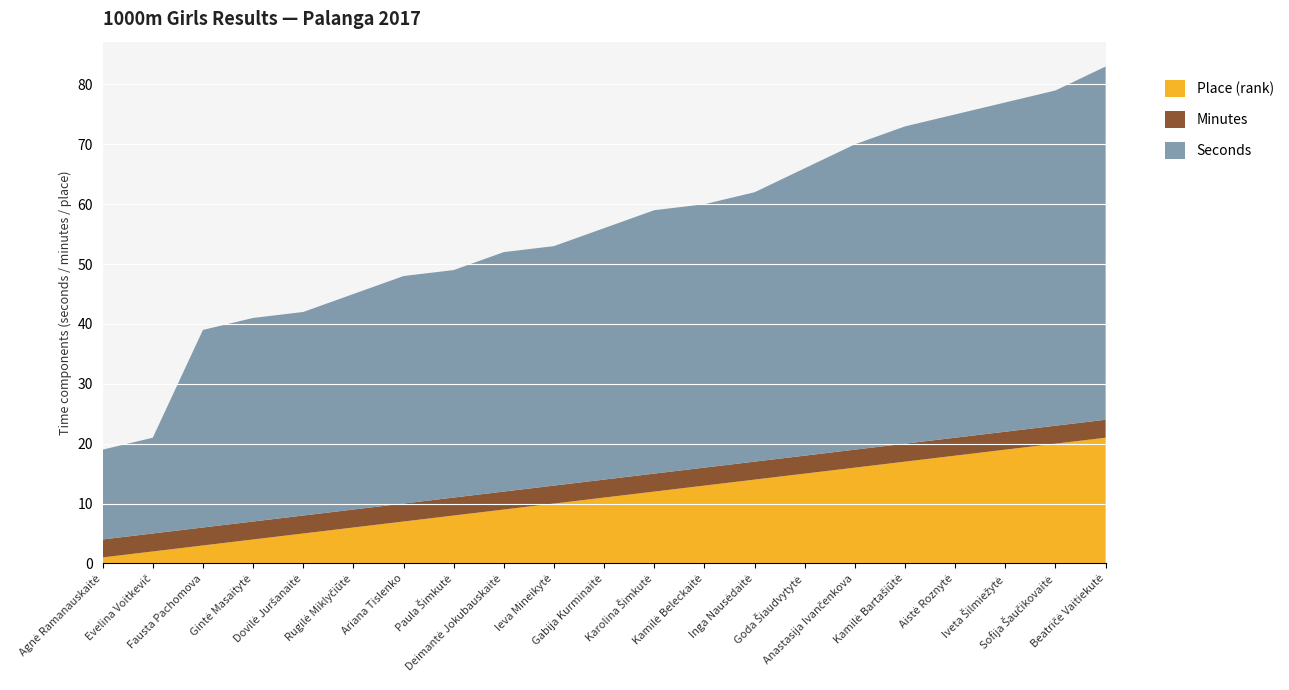

Reading left to right, what are all the values shown in this chart?

Place: Agnė Ramanauskaitė=1	Evelina Voitkevič=2	Fausta Pachomova=3	Gintė Masaitytė=4	Dovilė Juršanaitė=5	Rugilė Miklyčiūtė=6	Ariana Tislenko=7	Paula Šimkutė=8	Deimantė Jokubauskaitė=9	Ieva Mineikytė=10	Gabija Kurminaitė=11	Karolina Šimkutė=12	Kamilė Beleckaitė=13	Inga Nausėdaitė=14	Goda Šiaudvytytė=15	Anastasija Ivančenkova=16	Kamilė Bartašiūtė=17	Aistė Roznytė=18	Iveta Šilmiežytė=19	Sofija Šaučikovaitė=20	Beatričė Vaitiekutė=21
Minutes: Agnė Ramanauskaitė=3	Evelina Voitkevič=3	Fausta Pachomova=3	Gintė Masaitytė=3	Dovilė Juršanaitė=3	Rugilė Miklyčiūtė=3	Ariana Tislenko=3	Paula Šimkutė=3	Deimantė Jokubauskaitė=3	Ieva Mineikytė=3	Gabija Kurminaitė=3	Karolina Šimkutė=3	Kamilė Beleckaitė=3	Inga Nausėdaitė=3	Goda Šiaudvytytė=3	Anastasija Ivančenkova=3	Kamilė Bartašiūtė=3	Aistė Roznytė=3	Iveta Šilmiežytė=3	Sofija Šaučikovaitė=3	Beatričė Vaitiekutė=3
Seconds: Agnė Ramanauskaitė=15	Evelina Voitkevič=16	Fausta Pachomova=33	Gintė Masaitytė=34	Dovilė Juršanaitė=34	Rugilė Miklyčiūtė=36	Ariana Tislenko=38	Paula Šimkutė=38	Deimantė Jokubauskaitė=40	Ieva Mineikytė=40	Gabija Kurminaitė=42	Karolina Šimkutė=44	Kamilė Beleckaitė=44	Inga Nausėdaitė=45	Goda Šiaudvytytė=48	Anastasija Ivančenkova=51	Kamilė Bartašiūtė=53	Aistė Roznytė=54	Iveta Šilmiežytė=55	Sofija Šaučikovaitė=56	Beatričė Vaitiekutė=59